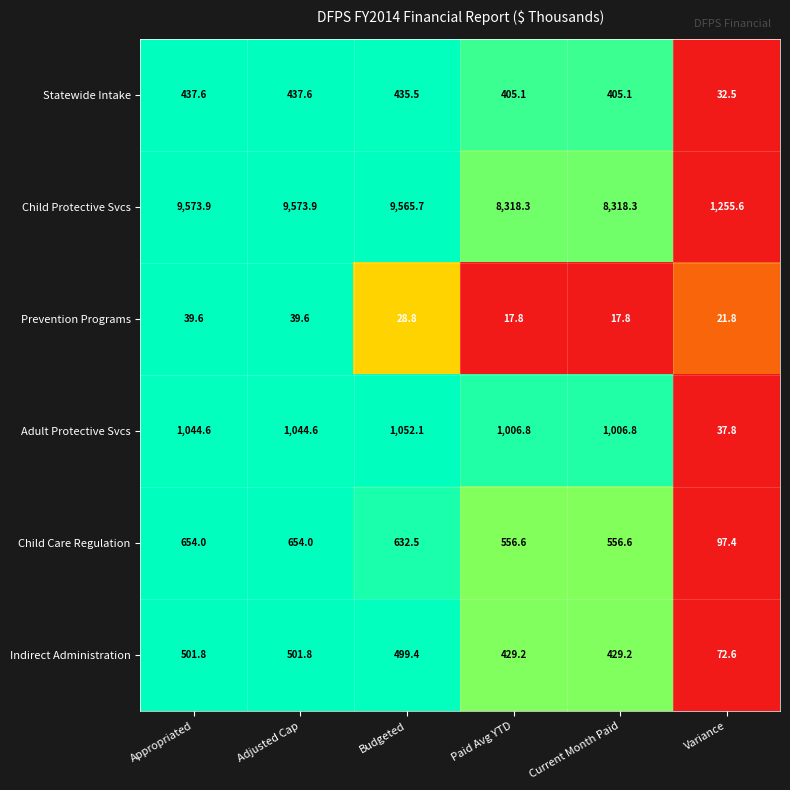

At Appropriated, list the series in order from largest to smallest.

Child Protective Svcs, Adult Protective Svcs, Child Care Regulation, Indirect Administration, Statewide Intake, Prevention Programs